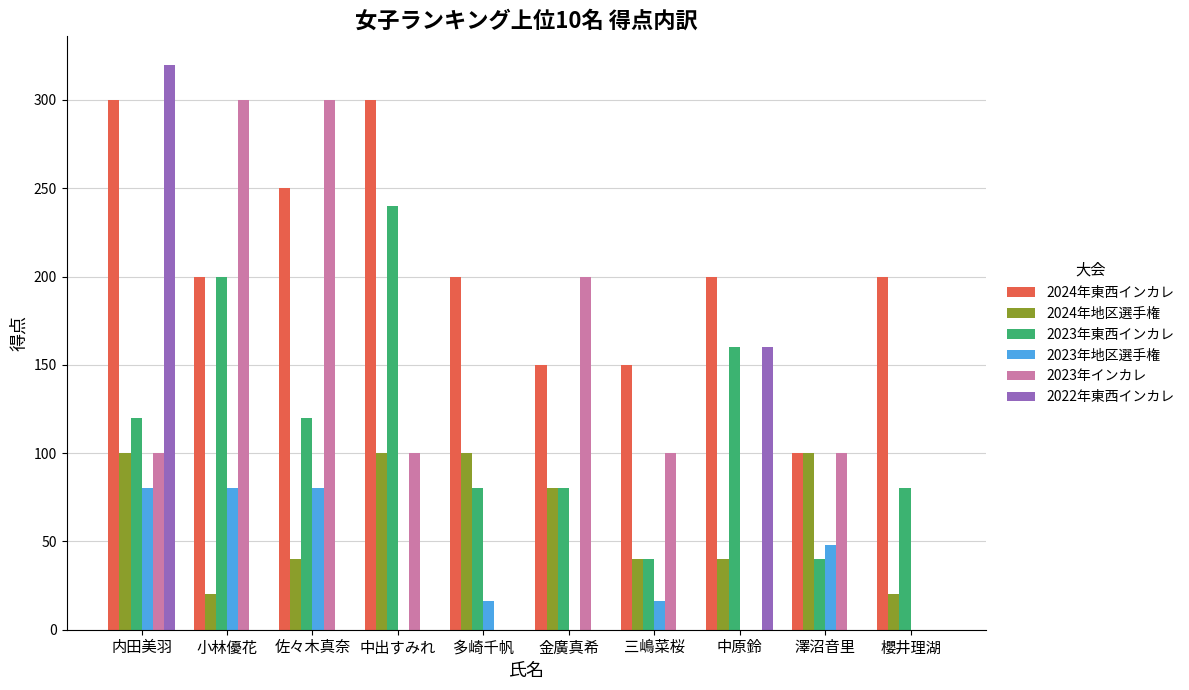

How many series are shown in this chart?

6